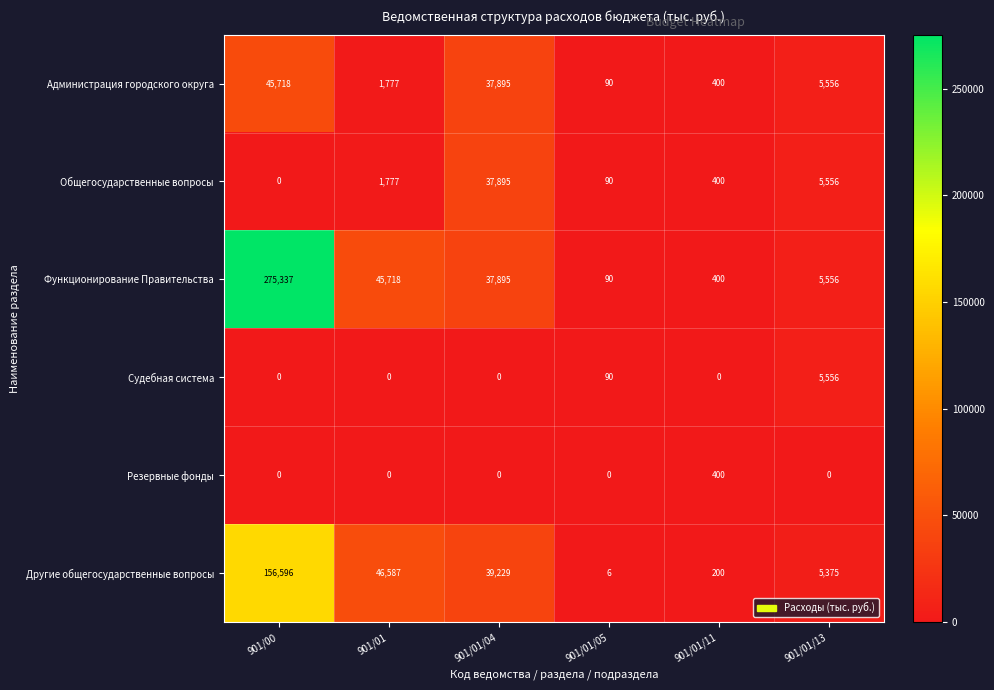

Between 901/01/04 and 901/01/13, which series saw the biggest shift?

Другие общегосударственные вопросы